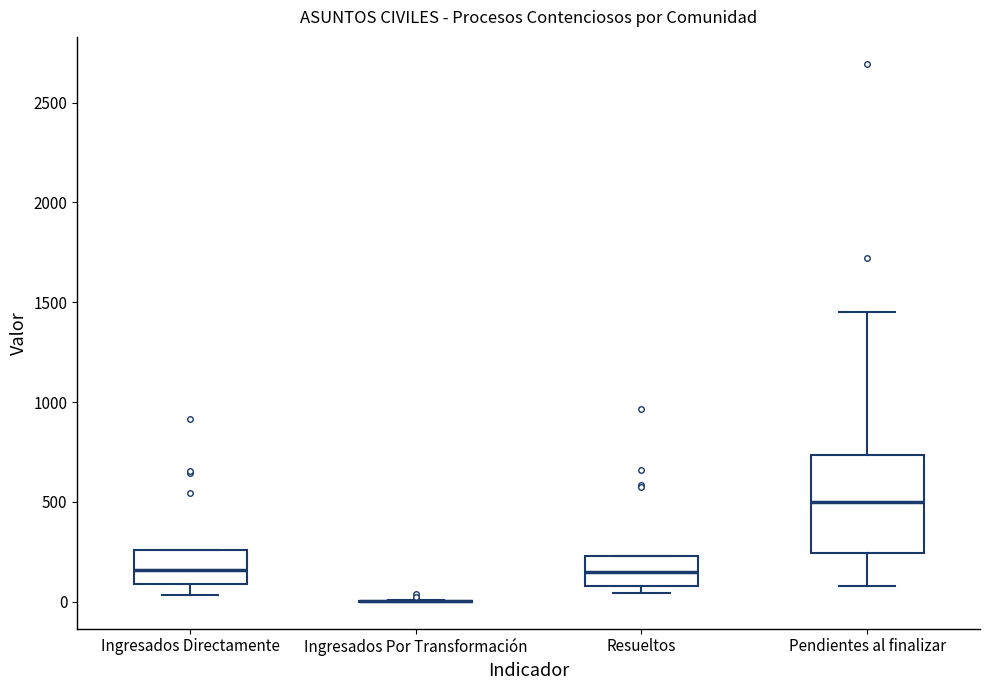

Reading left to right, read every box against the y-axis: the position of its median line, the range the box covers, and the ends of its whiskers. The values are not printed on the chart, so give them approximately, as read against the axis.

Ingresados Directamente: median 150, box 100 to 250, whiskers 50 to 250
Ingresados Por Transformación: box collapsed to a line at 0, whiskers 0 to 0
Resueltos: median 150, box 100 to 250, whiskers 50 to 250
Pendientes al finalizar: median 500, box 250 to 750, whiskers 100 to 1450